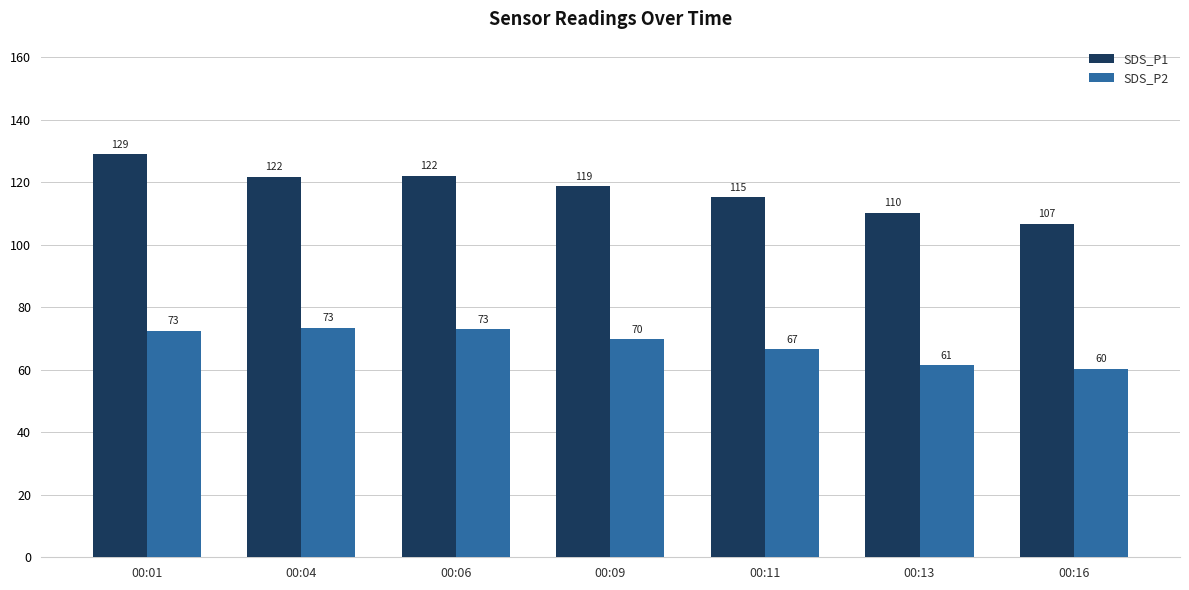

Which series has the largest total across all categories?

SDS_P1